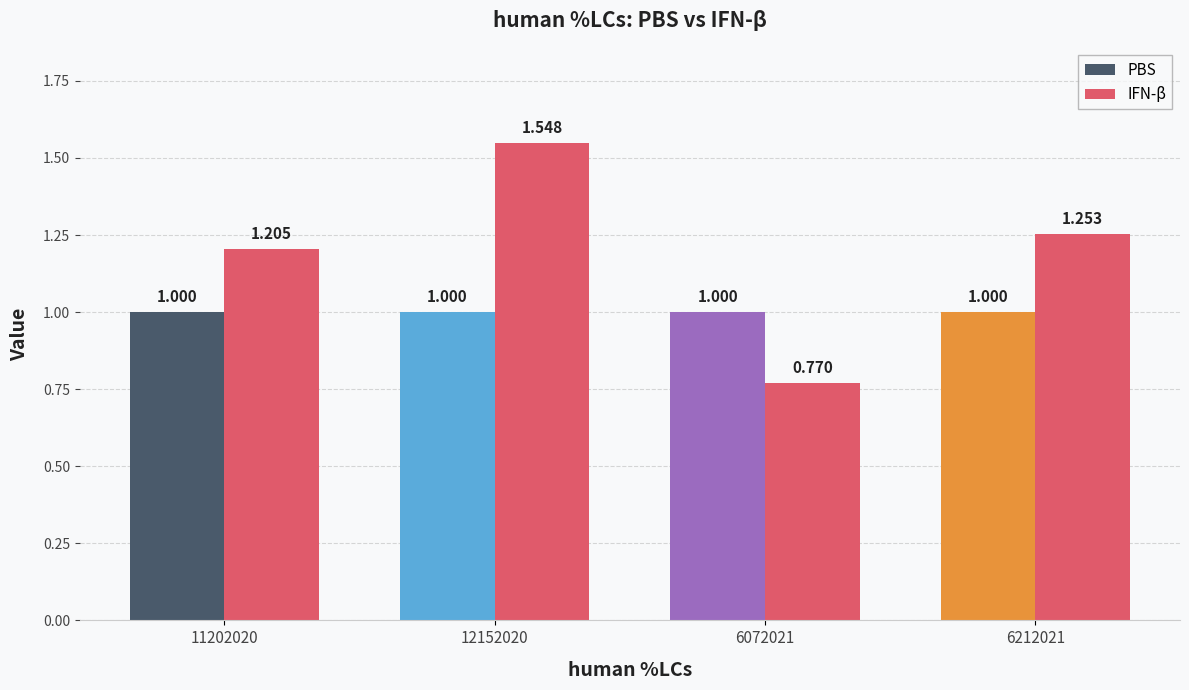

Is it true that IFN-β equals 0.6 at 6212021?

False